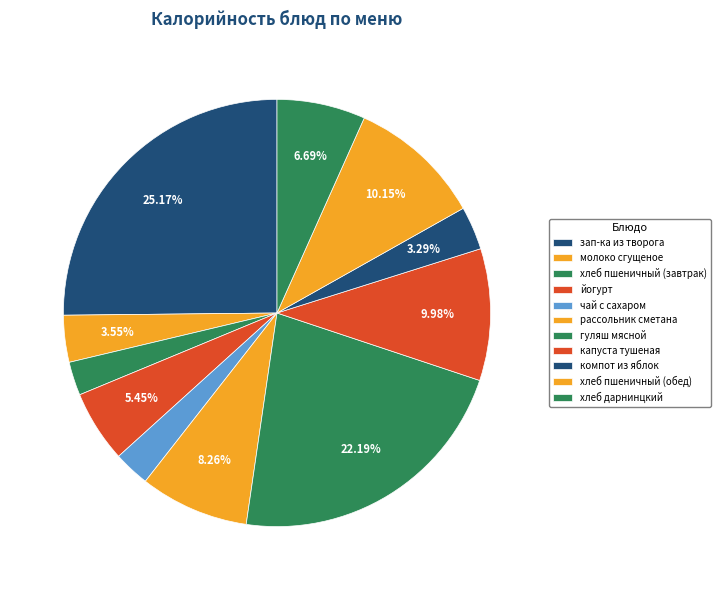

Count the number of slices in the pie.

11